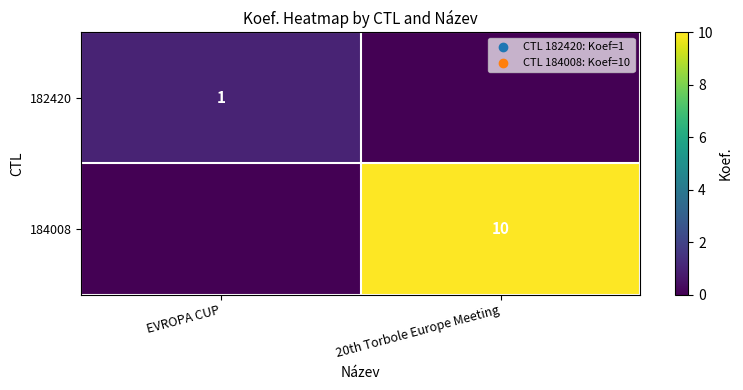

The 182420 series shows 1 at EVROPA CUP. True or false?

True